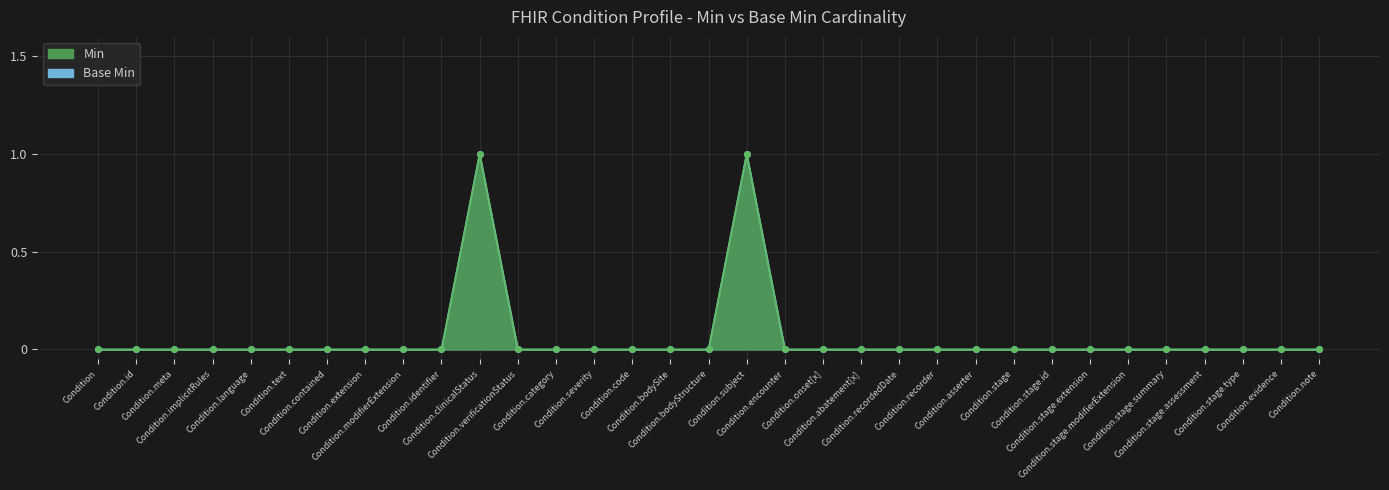

True or false: Min and Base Min intersect in this chart.

False